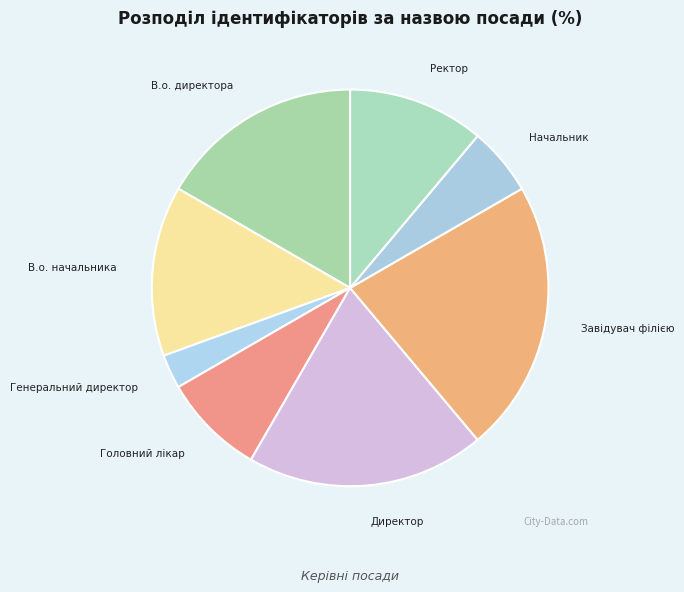

Do Директор and Ректор together represent more than half of the pie?

No